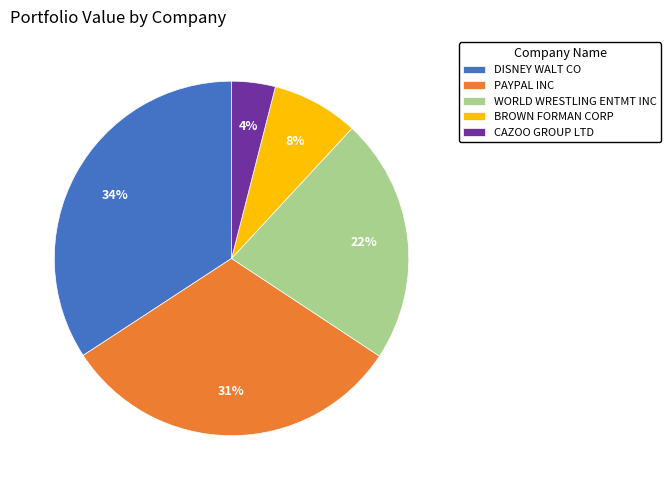

To the nearest percent, what portion does PAYPAL INC represent?

31%